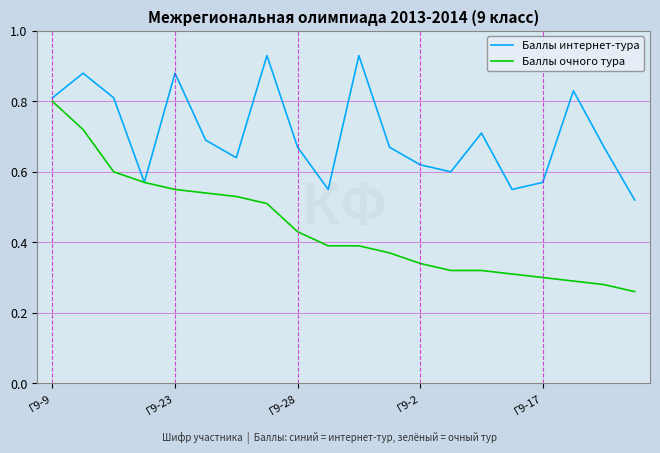

How many lines are shown in the chart?

2